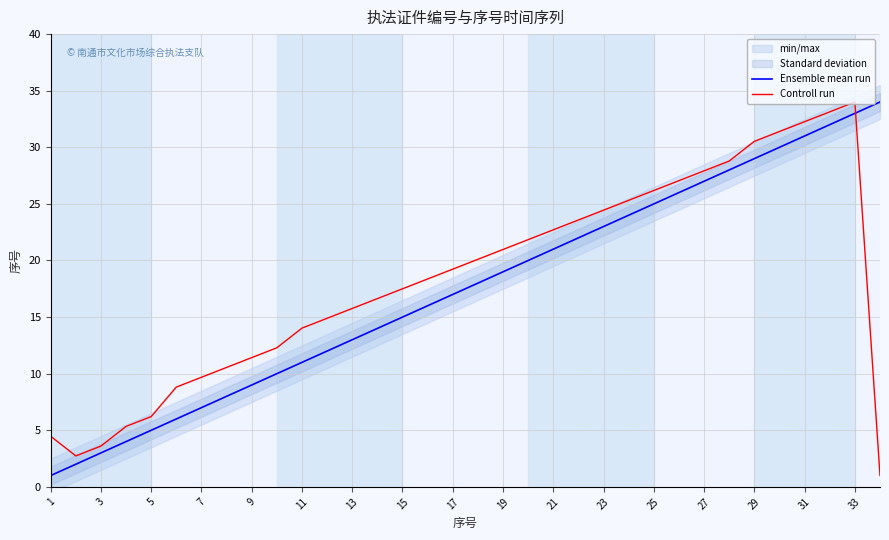

What is the highest value of the Controll run series?

34.0